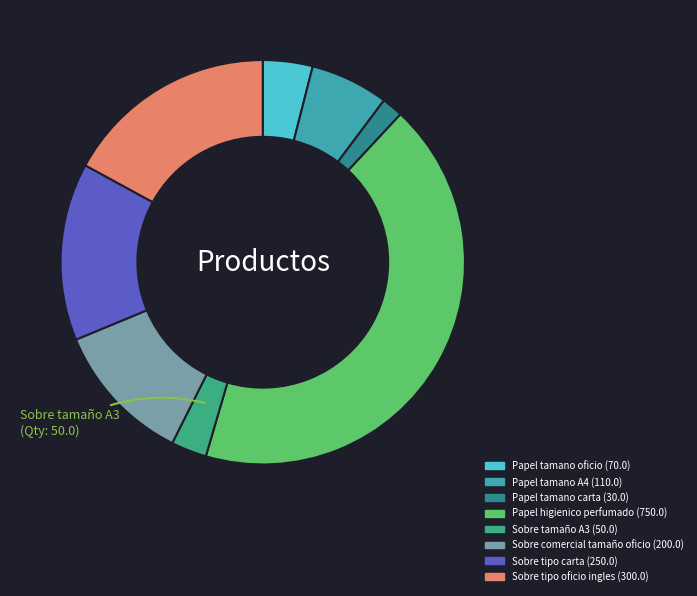

Is there a majority slice in this chart?

No